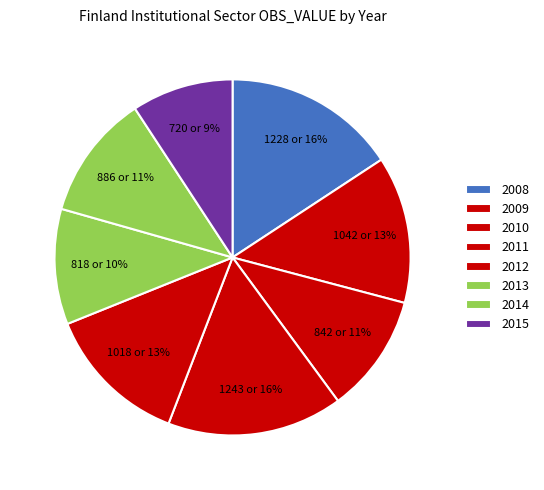

Does 2012 represent more than half of the total?

No